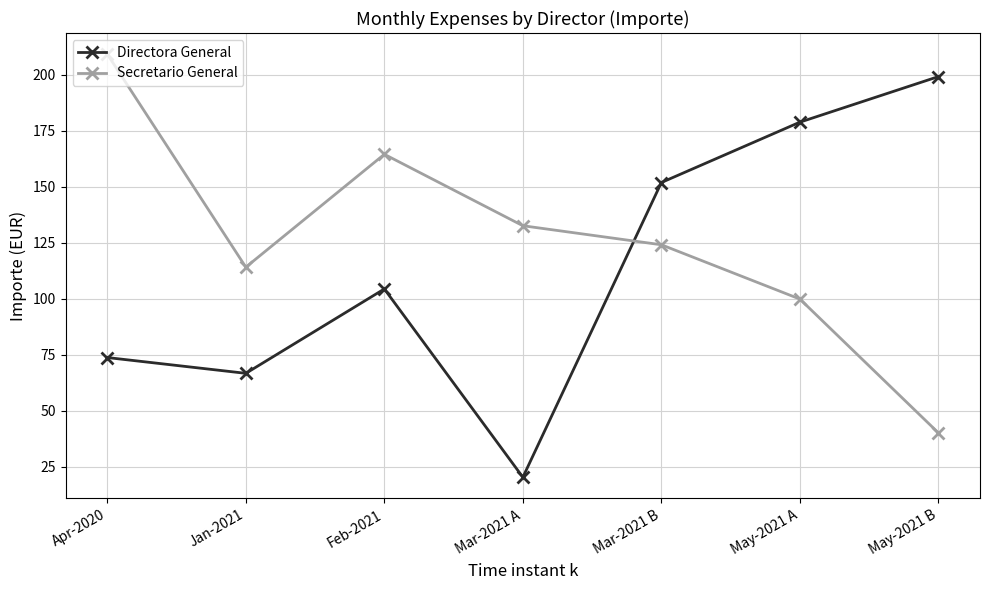

Does the chart display data point markers on the line(s)?

Yes